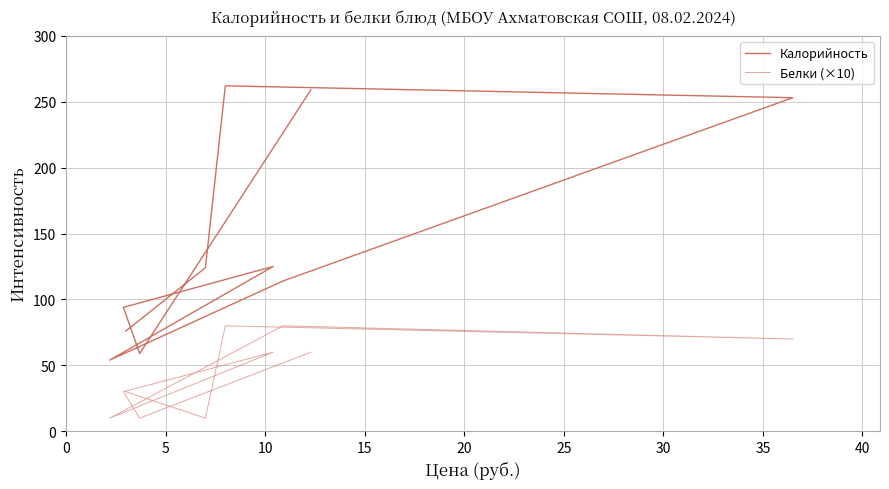

What is the difference between the maximum and minimum values in the Белки (×10) series?

70